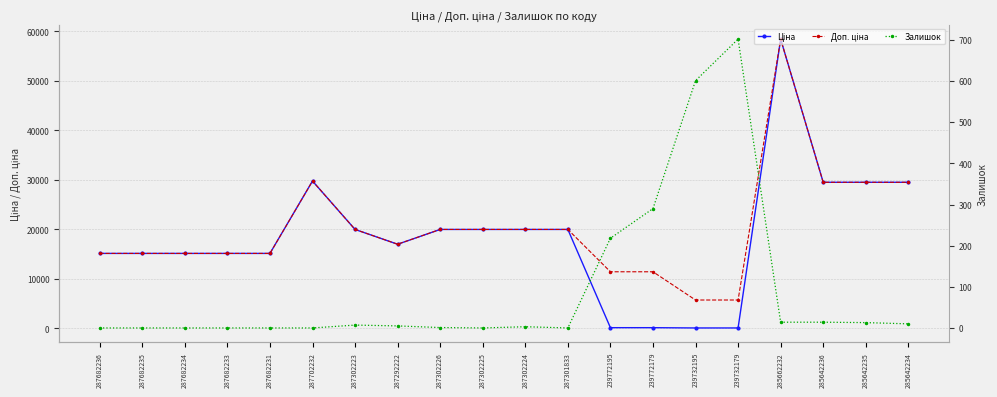

Reading left to right, extract all data points from this chart.

Ціна: 15120.0	15120.0	15120.0	15120.0	15120.0	29747.2	19964.2	16976.3	19964.2	19964.2	19964.2	19964.2	114.1	114.1	57.0	57.0	58426.5	29491.5	29491.5	29491.5
Доп. ціна: 15120.0	15120.0	15120.0	15120.0	15120.0	29747.2	19964.2	16976.3	19964.2	19964.2	19964.2	19964.2	11410.0	11410.0	5705.0	5705.0	58426.5	29491.5	29491.5	29491.5
Залишок: 0.0	0.0	0.0	0.0	0.0	0.0	7.0	5.0	1.0	0.0	3.0	0.0	218.0	290.0	601.0	702.0	14.0	14.0	13.0	10.0